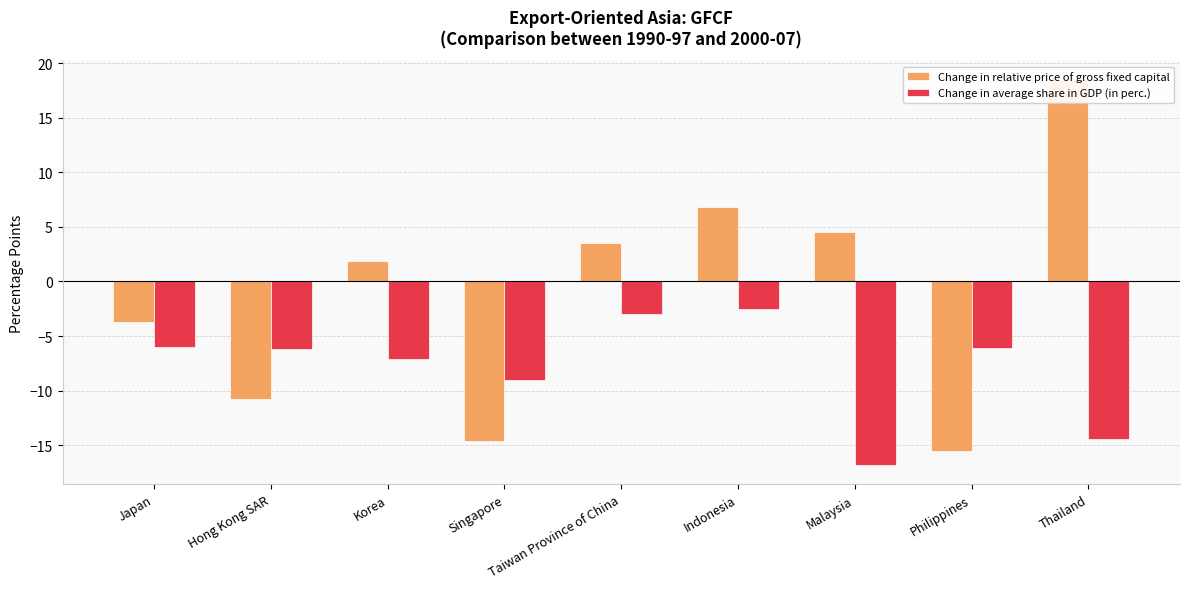

At Thailand, list the series in order from smallest to largest.

Change in average share in GDP (in perc.), Change in relative price of gross fixed capital